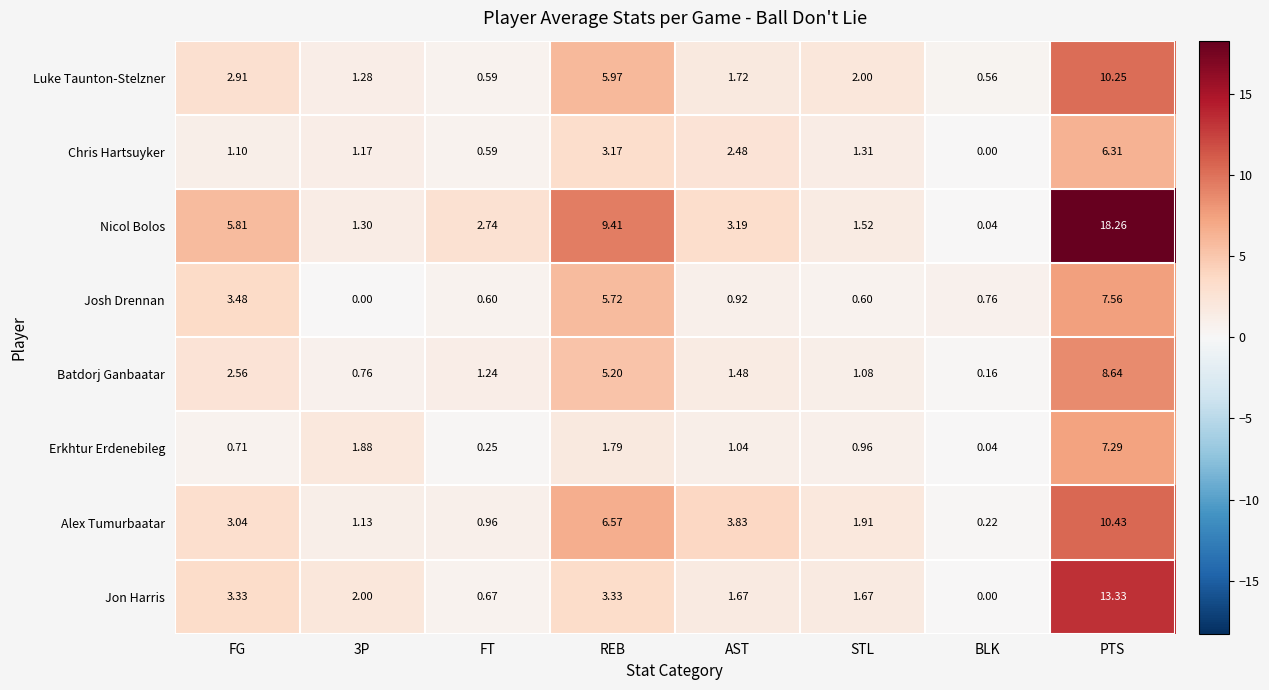

What is the total value across all series at AST?

16.3